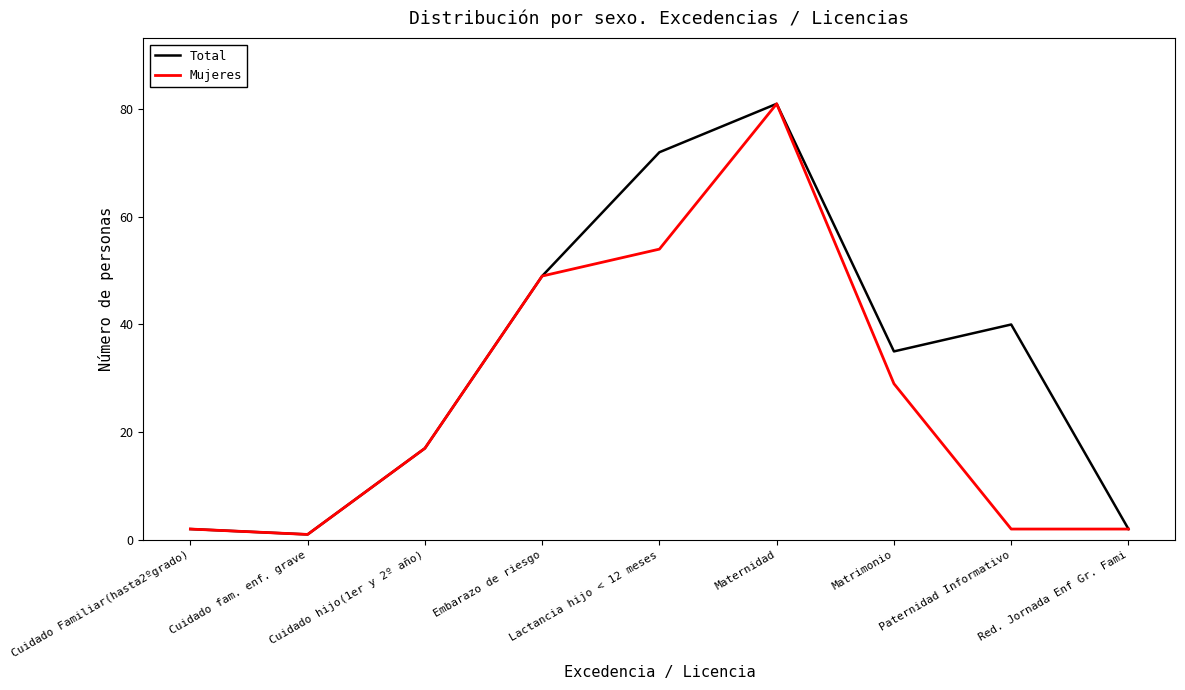

What are all the series names shown in the legend?

Total, Mujeres